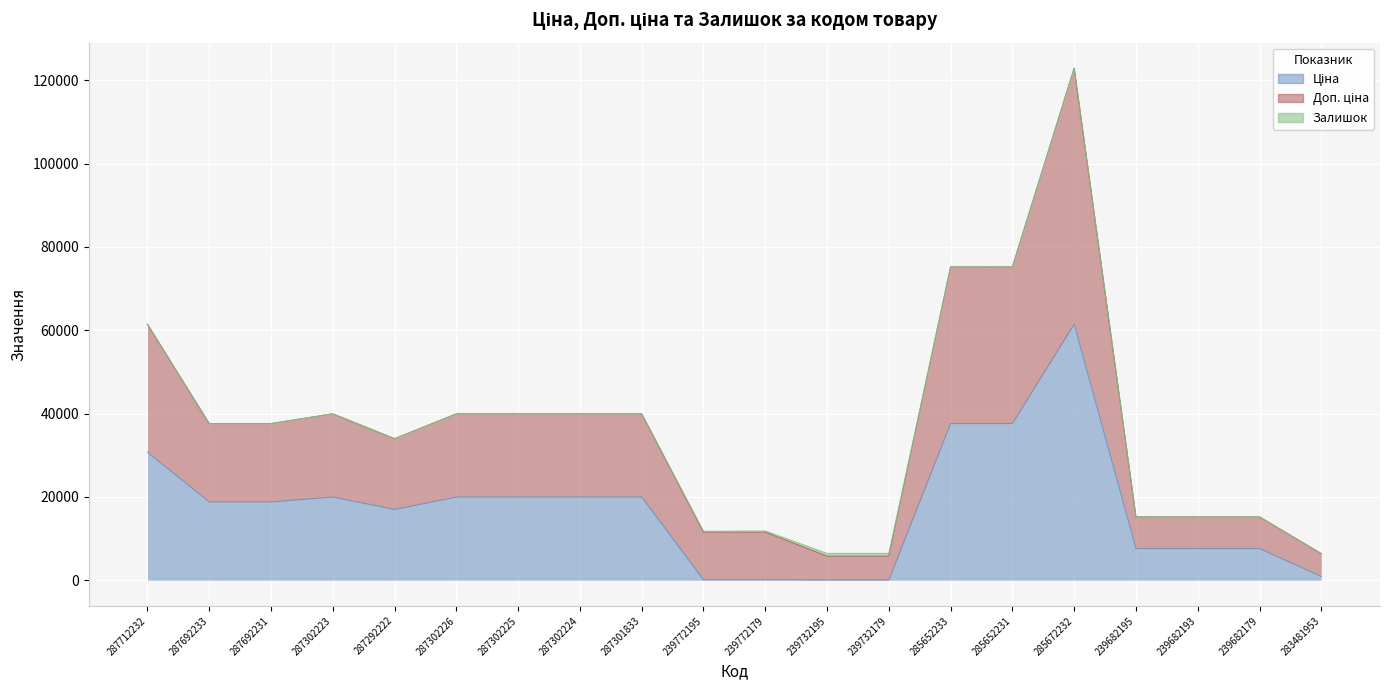

At how many categories does at least one series exceed 35569?

11